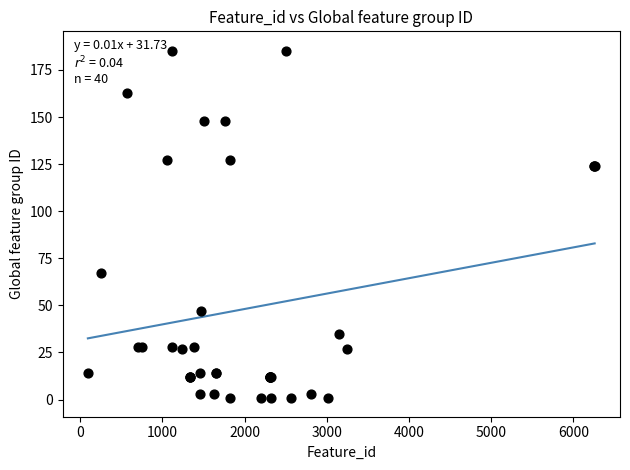

What Y value in the scatter plot is closest to 93?

67